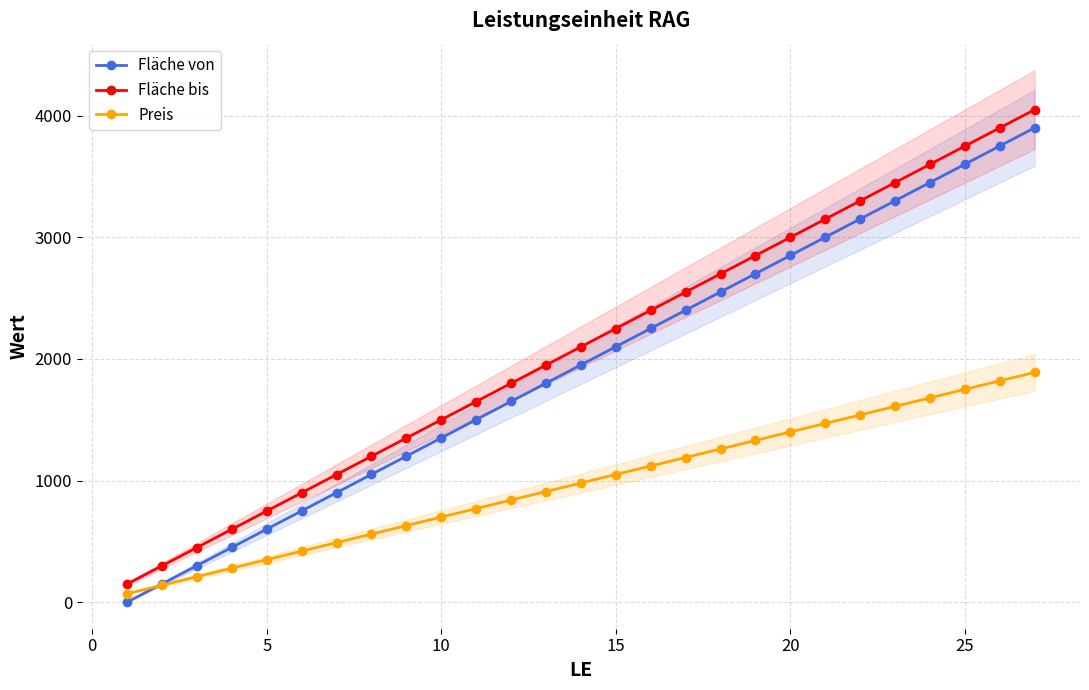

True or false: Fläche von and Fläche bis cross at least once.

False